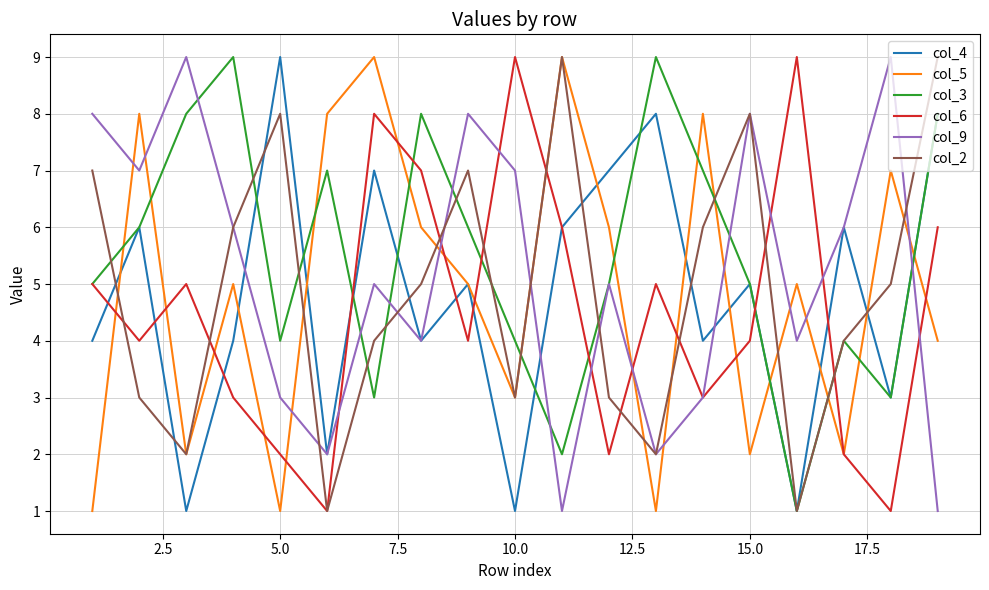

What is the average value of the col_9 series?

5